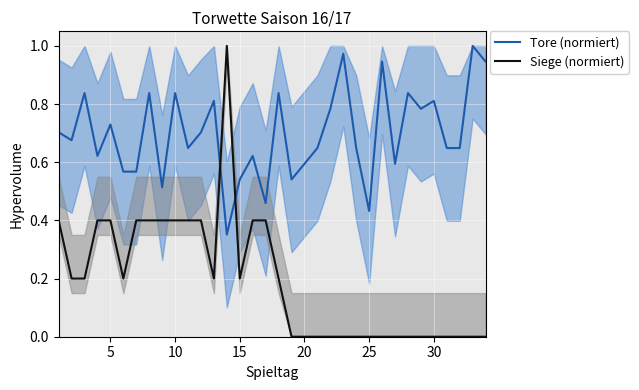

What is the maximum value shown in the chart?

1.0